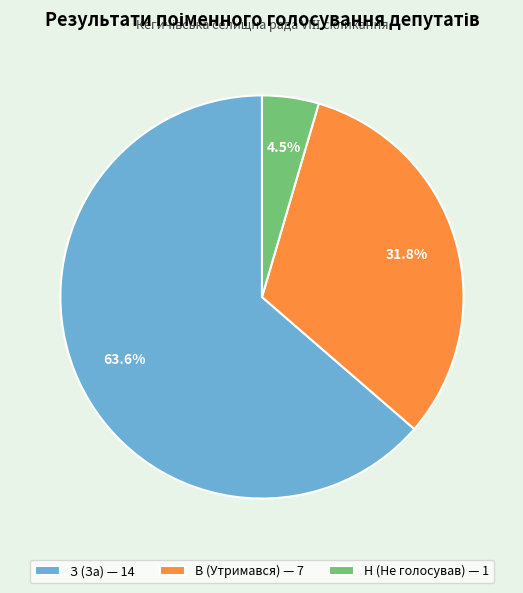

Rank the categories by value from lowest to highest.

Н (Не голосував), В (Утримався), З (За)